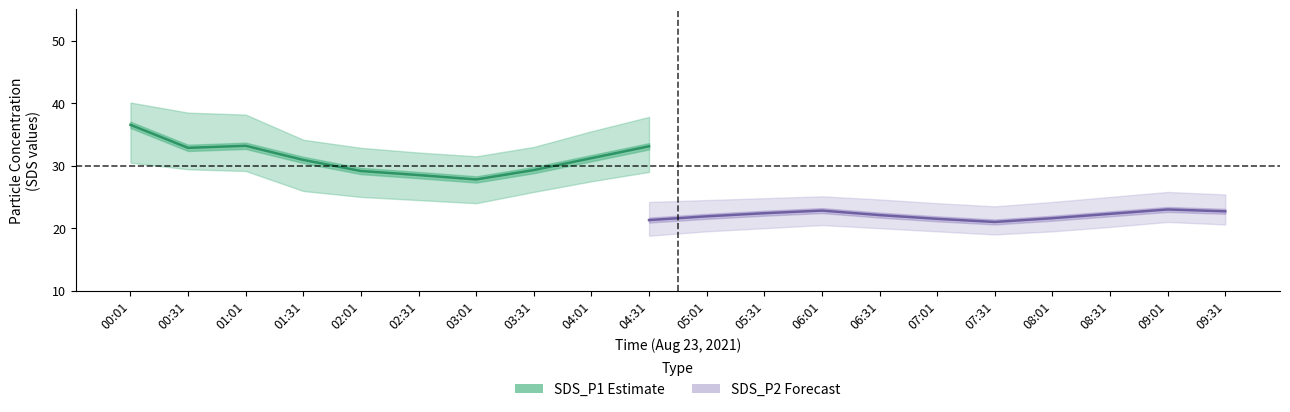

What is the label of the 15th point from the left?

07:01